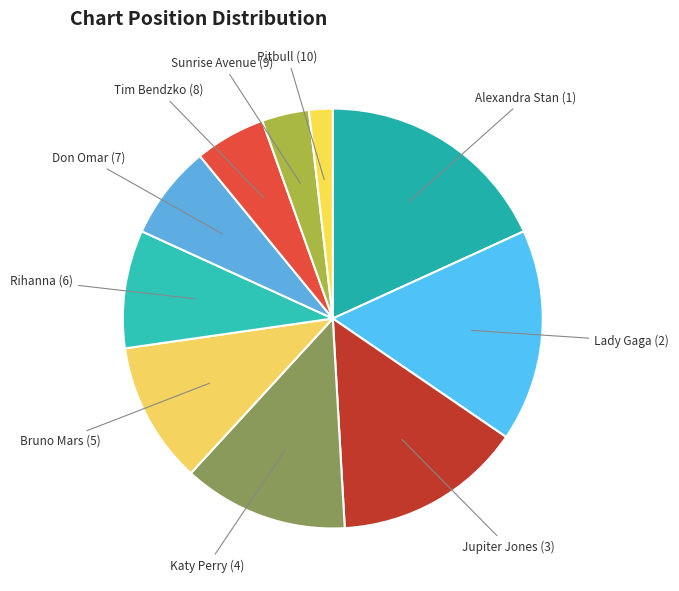

The Katy Perry slice represents 21% of the pie. True or false?

False